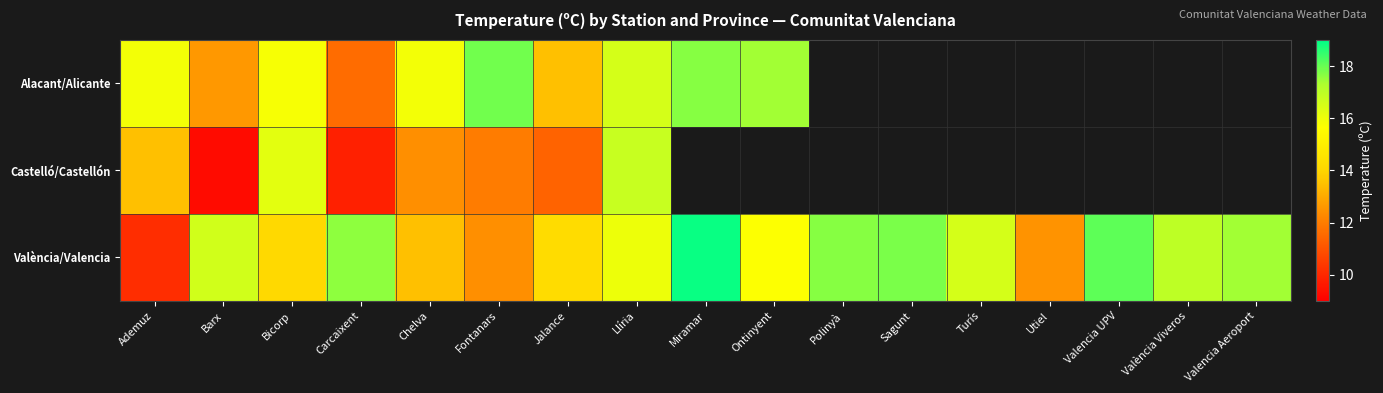

Between Polinyà and València Viveros, which is larger?

València Viveros